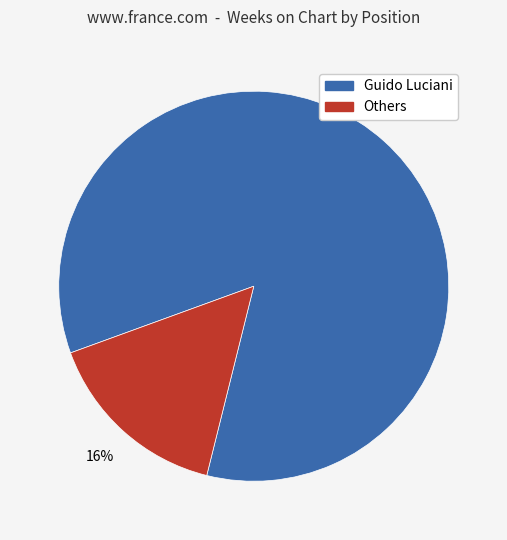

To the nearest percent, what is the average slice percentage?

50%